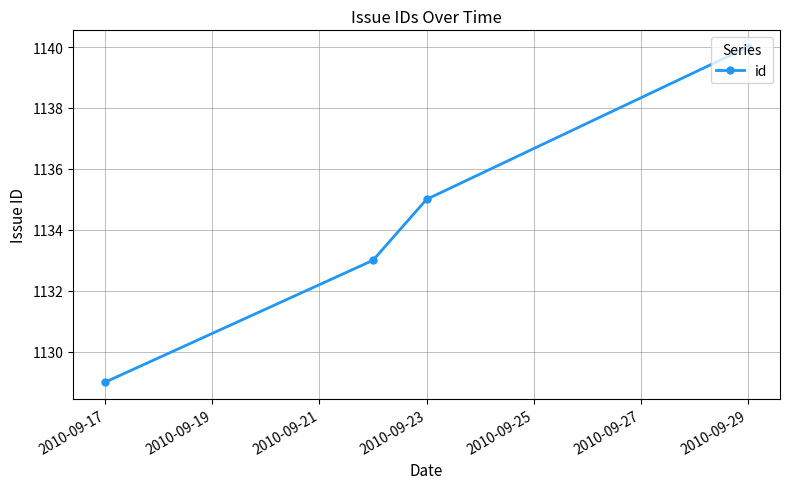

Count the number of categories in the chart.

4